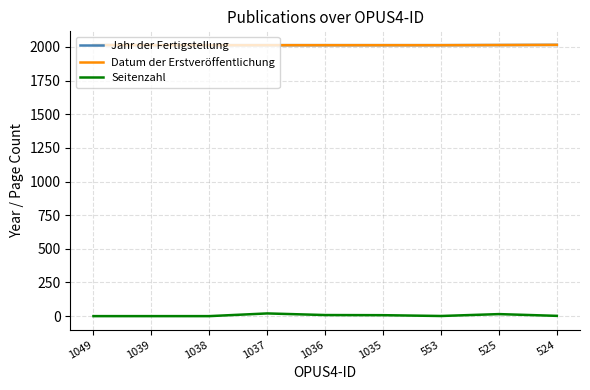

How many lines are shown in the chart?

3